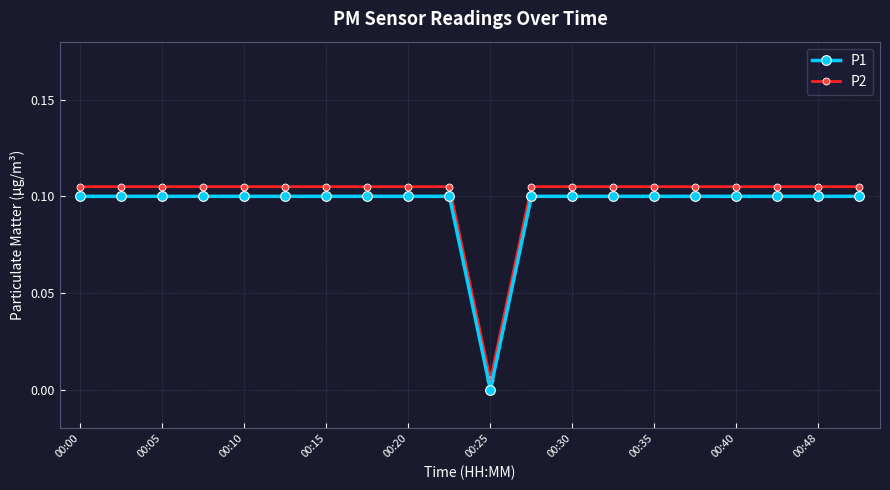

What are all the series names shown in the legend?

P1, P2